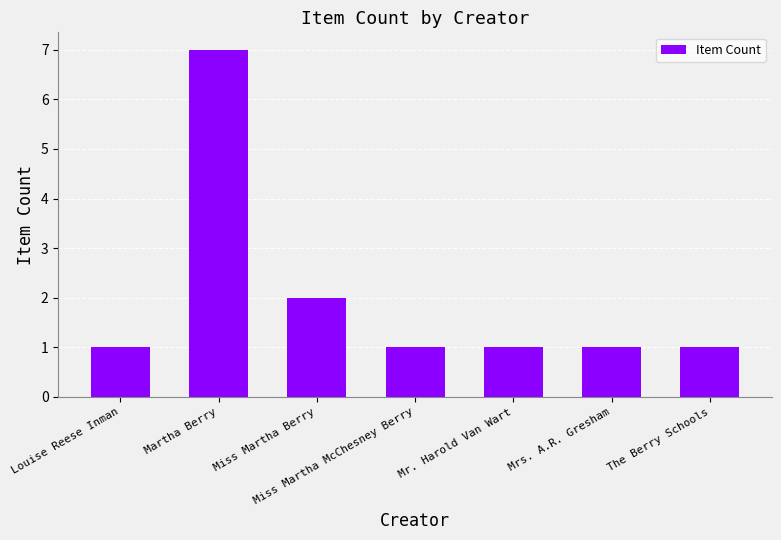

What is the ratio of the value at Miss Martha McChesney Berry to the value at The Berry Schools?

1.0